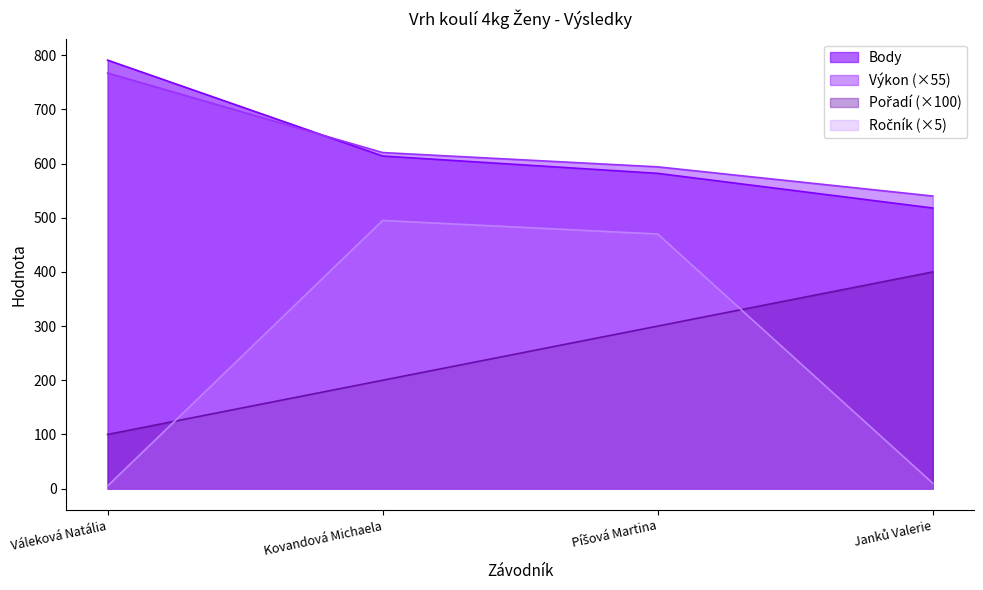

What position from the right is Kovandová Michaela?

3